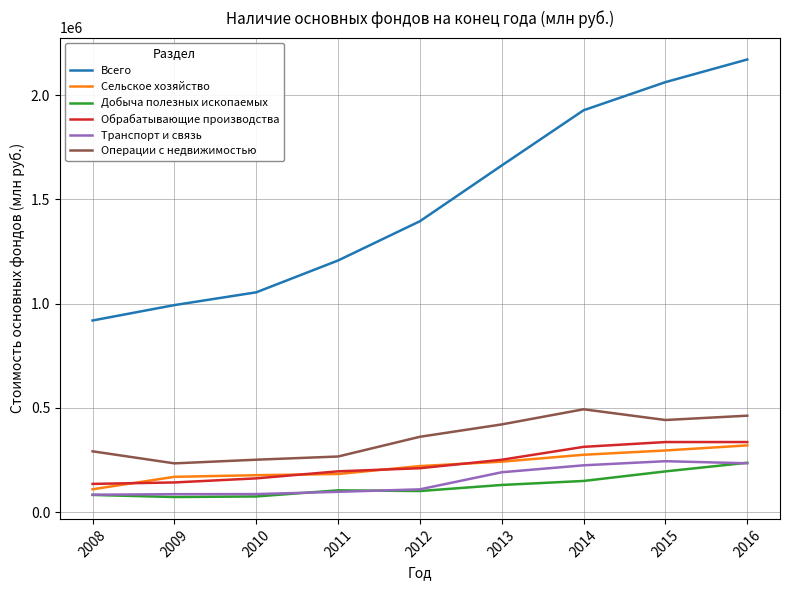

True or false: Операции с недвижимостью and Транспорт и связь cross at least once.

False